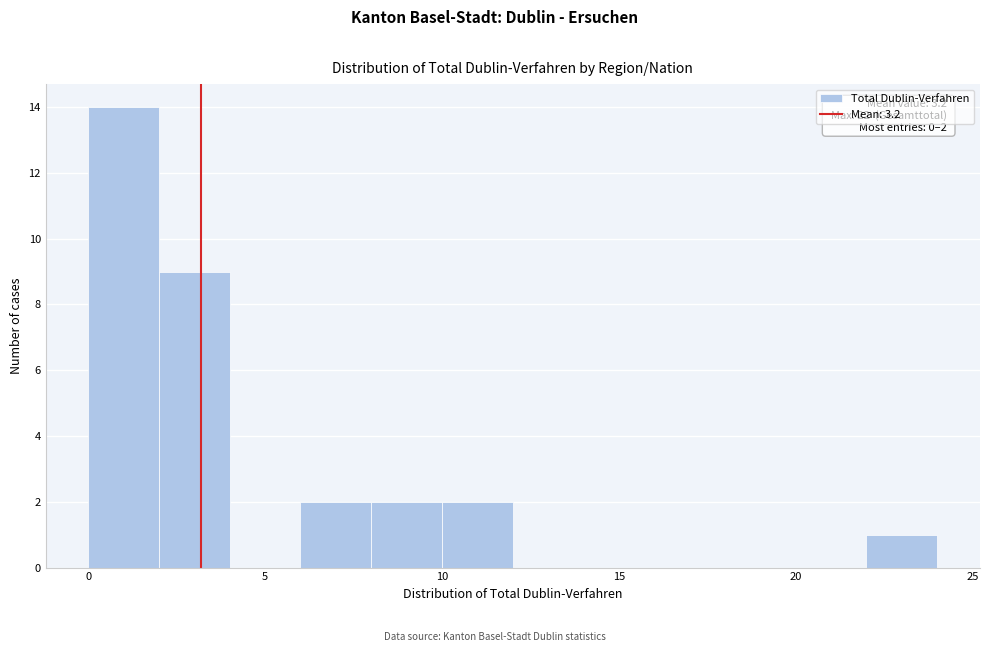

Which range on the x-axis has the tallest bar?

0 to 2